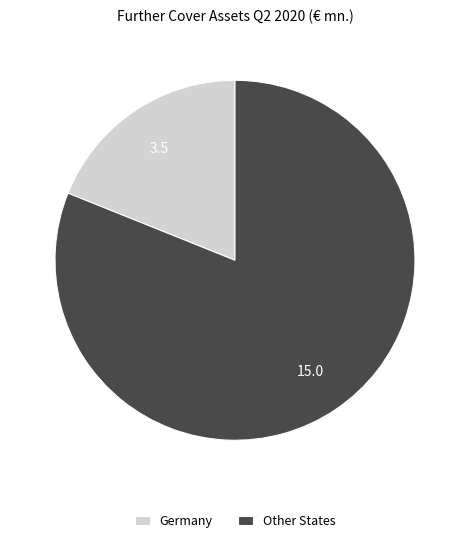

Do Germany and Other States together represent more than half of the pie?

Yes